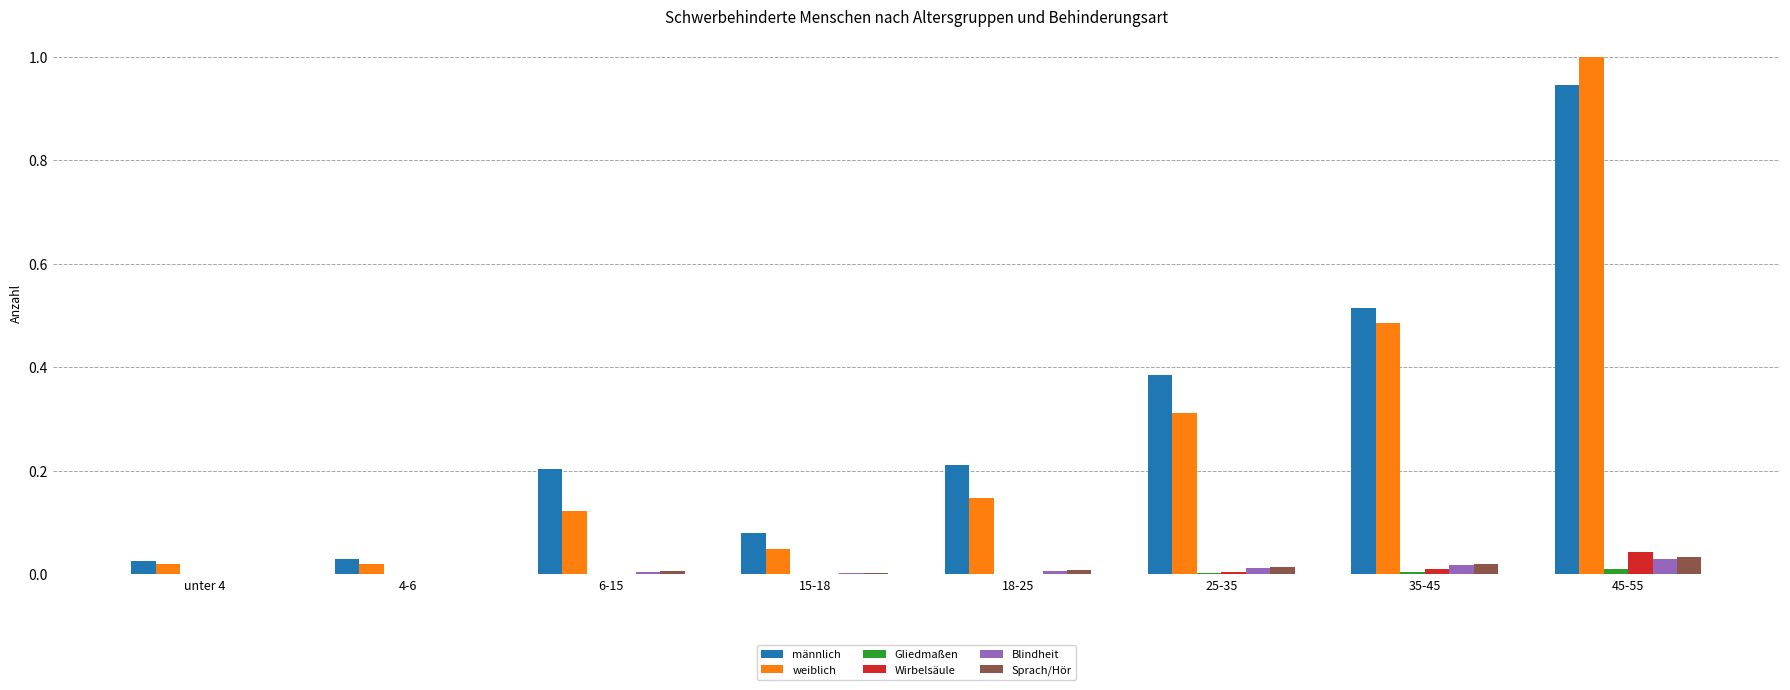

What is the highest value of the weiblich series?

1.0